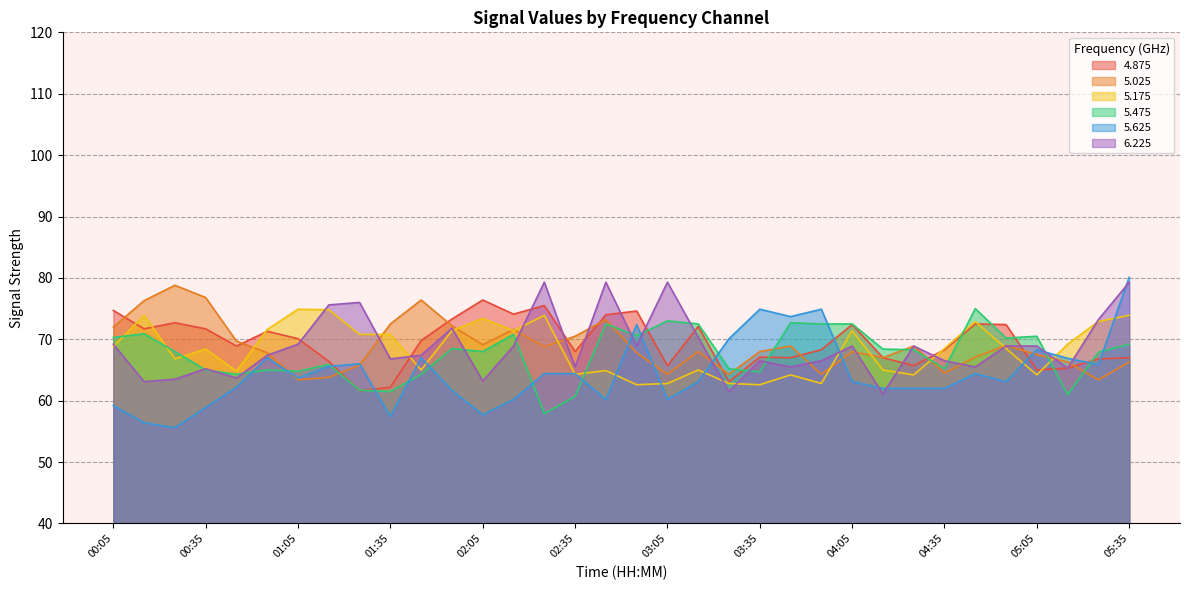

How many lines are shown in the chart?

6